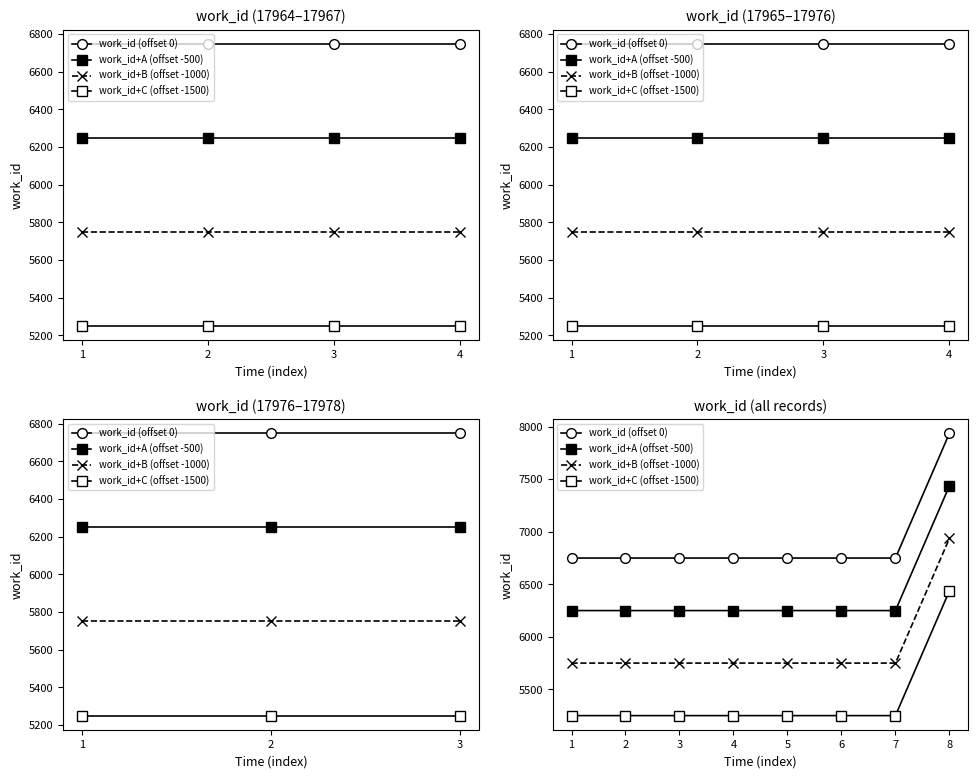

Which series has the widest spread of values?

work_id (offset 0)